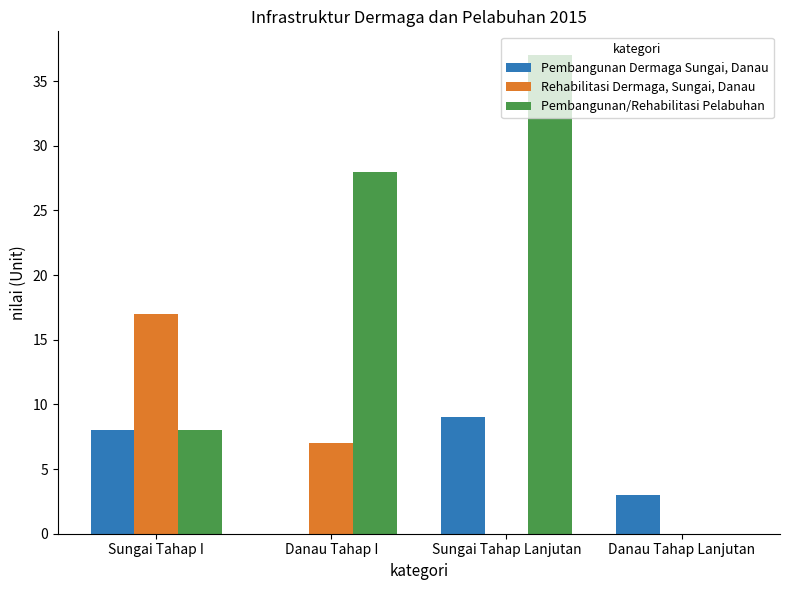

What is the sum of the Rehabilitasi Dermaga, Sungai, Danau values at Sungai Tahap I and Danau Tahap Lanjutan?

17